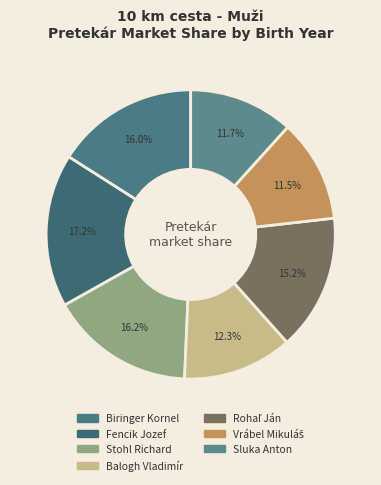

What percentage is the Stohl Richard slice, to the nearest percent?

16%